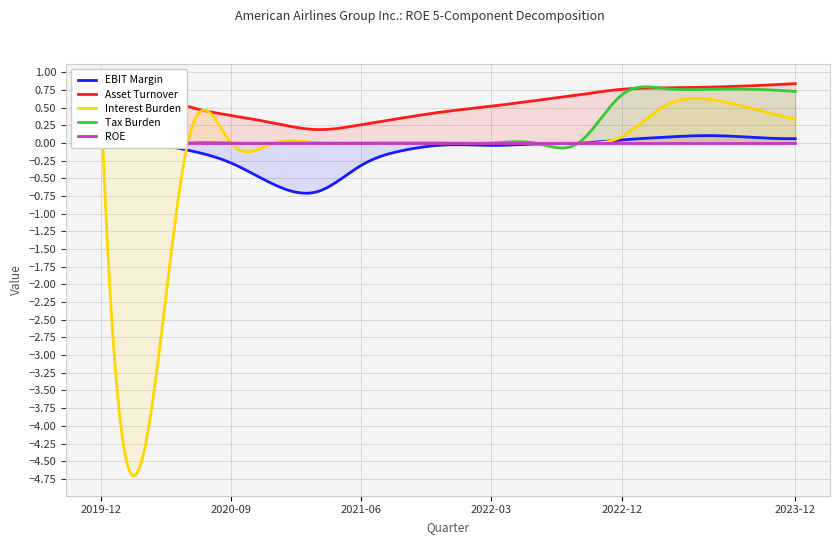

Which category has the lowest value in the Tax Burden series?

2022-09-30